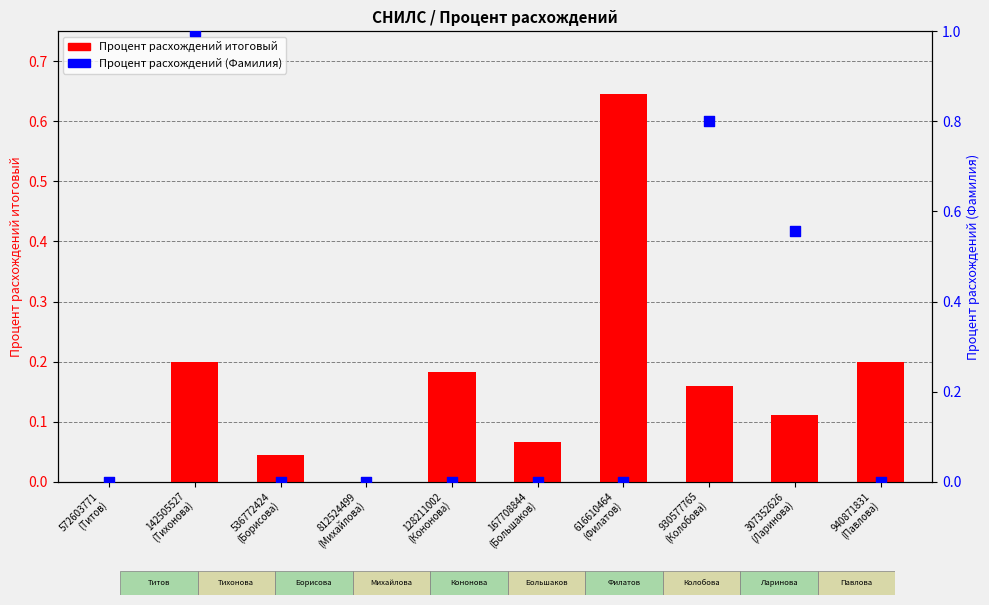

What is the total value across all series at 167708844
(Большаков)?

0.1